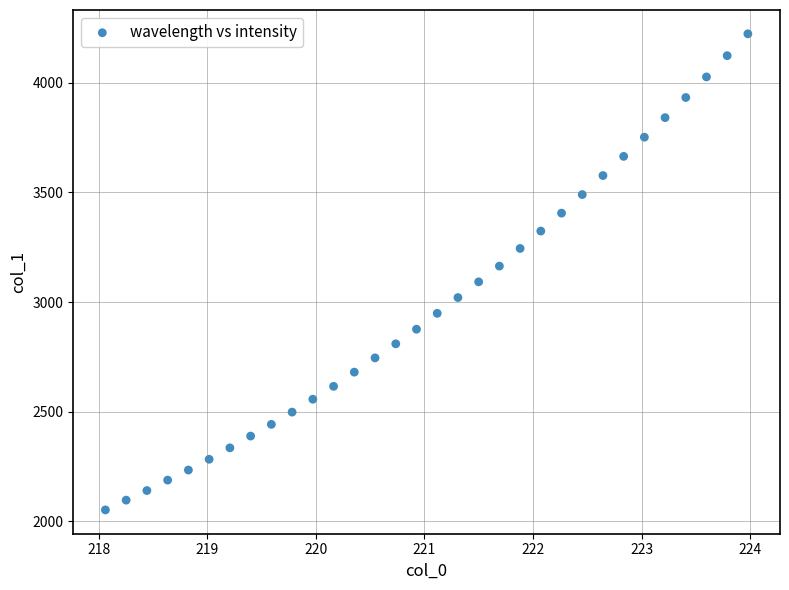

What is the range of Y values (max minus min)?

2171.8